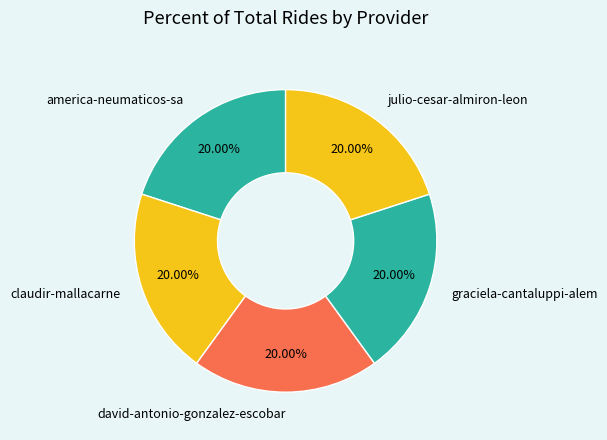

Count the number of slices in the pie.

5